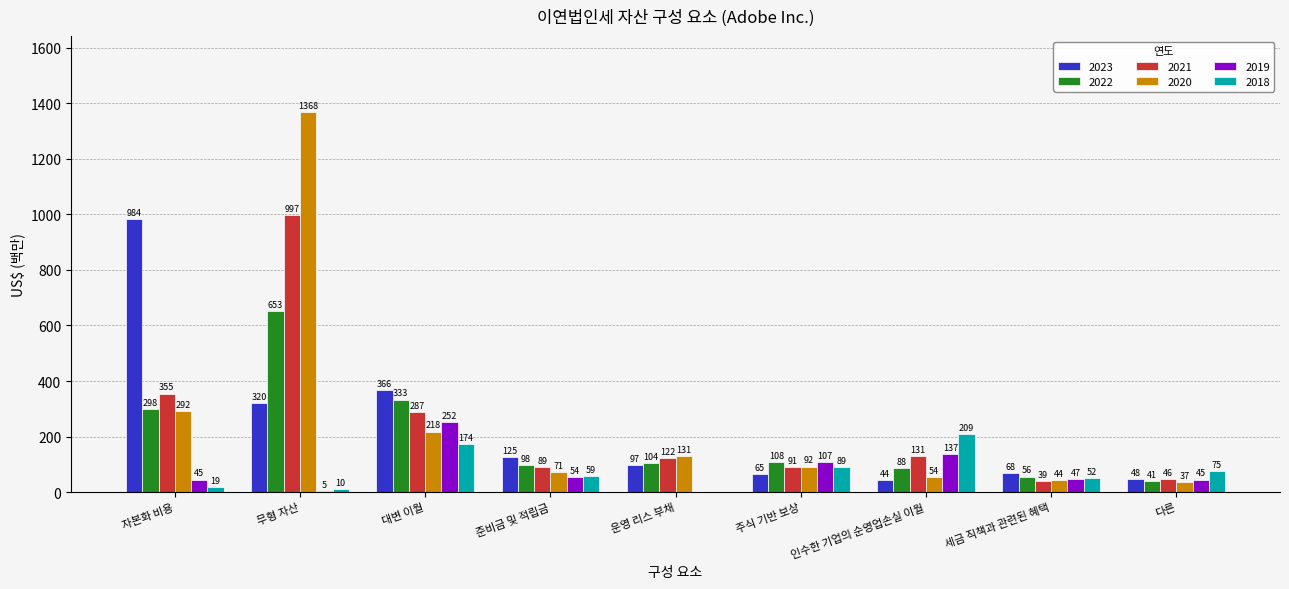

What is the sum of all 2018 values?

687